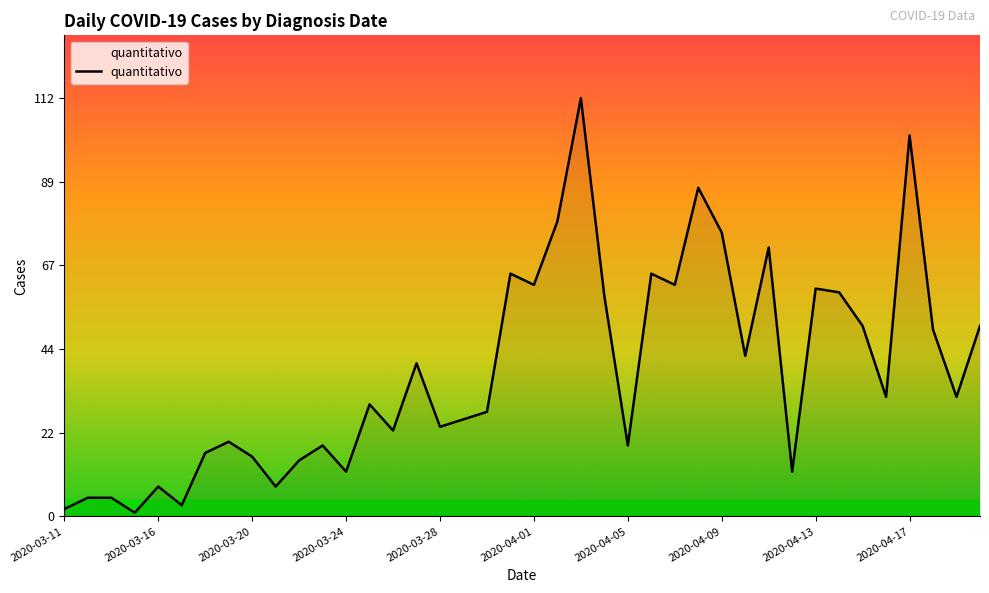

What is the difference between the maximum and minimum values?

111